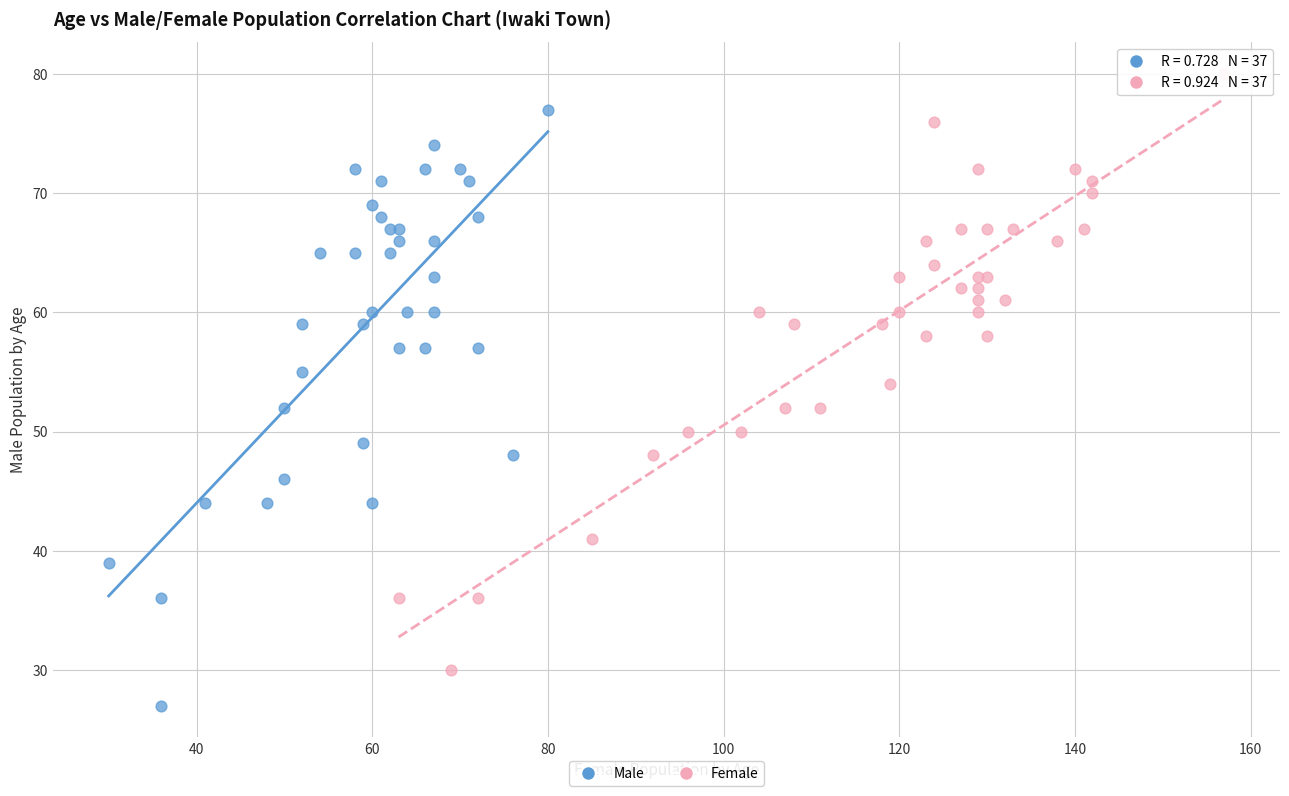

Which series contains the highest Y value?

Female